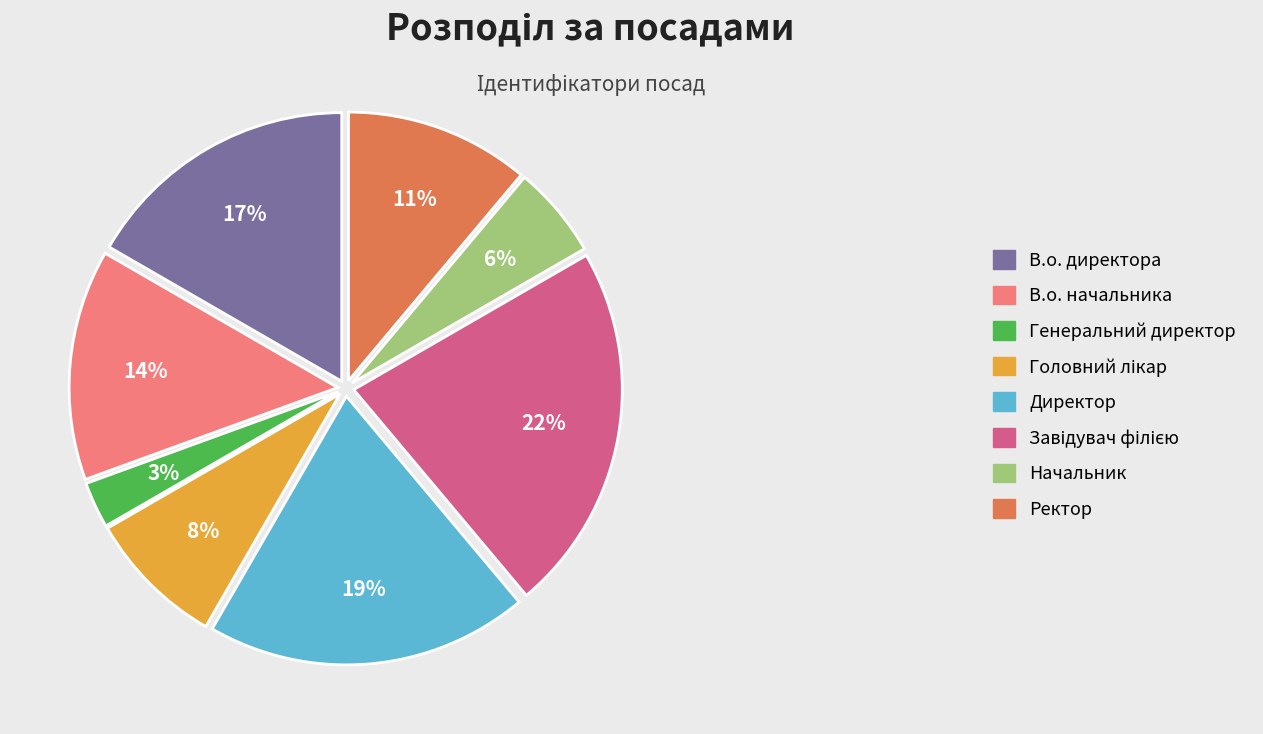

Which category has the smallest portion of the pie?

Генеральний директор